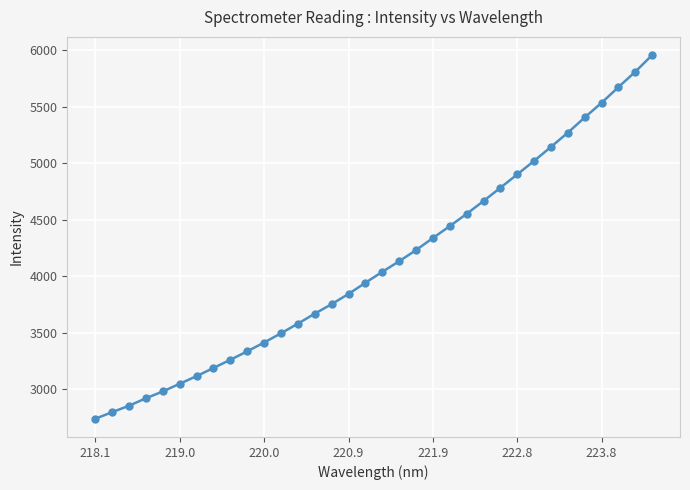

What is the greatest value displayed?

5956.8